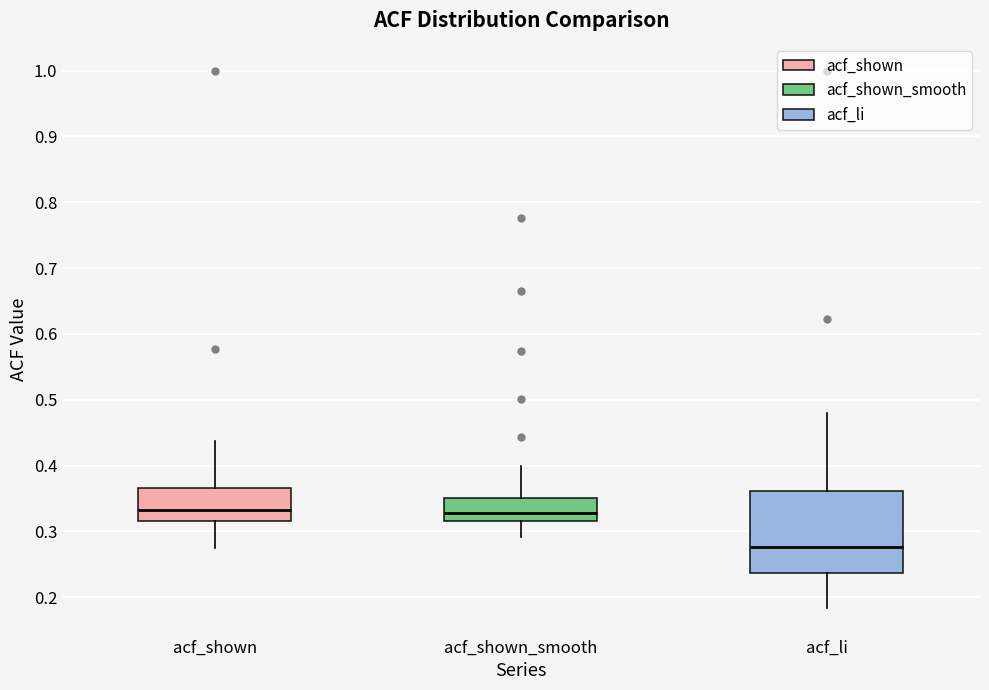

Reading left to right, transcribe this box plot: for each box, give where its median line is, the range the box spans, and where its two whiskers end, as read against the y-axis. The values are not printed on the chart, so give them approximately, as read against the axis.

acf_shown: median 0.33, box 0.32 to 0.37, whiskers 0.28 to 0.44
acf_shown_smooth: median 0.33, box 0.32 to 0.35, whiskers 0.29 to 0.40
acf_li: median 0.28, box 0.24 to 0.36, whiskers 0.18 to 0.48